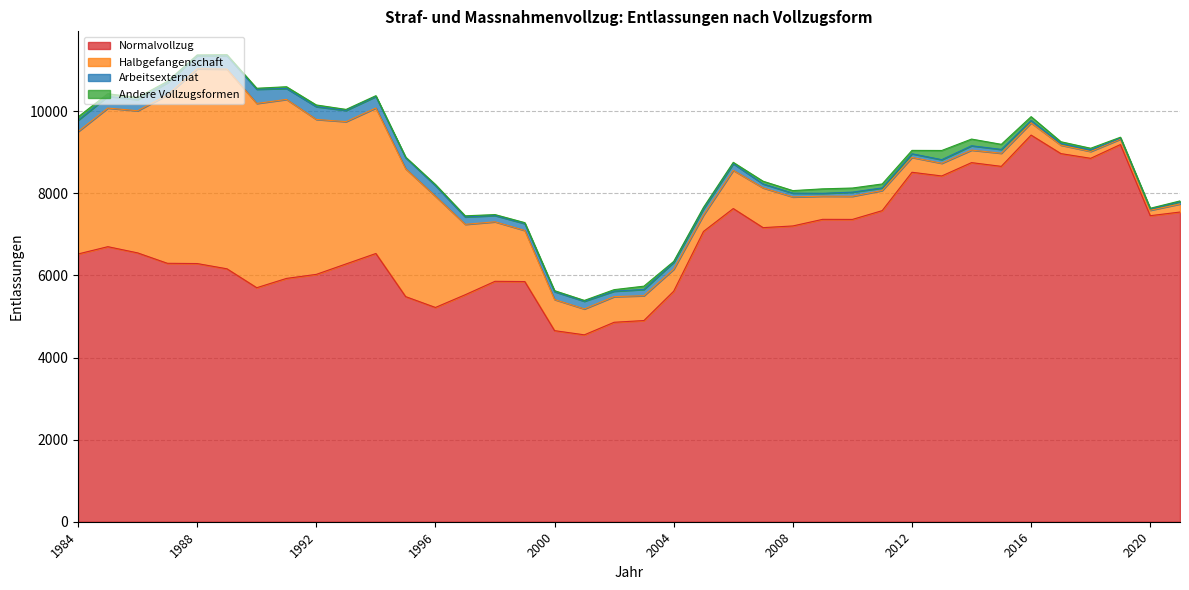

What value does the Halbgefangenschaft series have at 1985, to the nearest 10?

3380